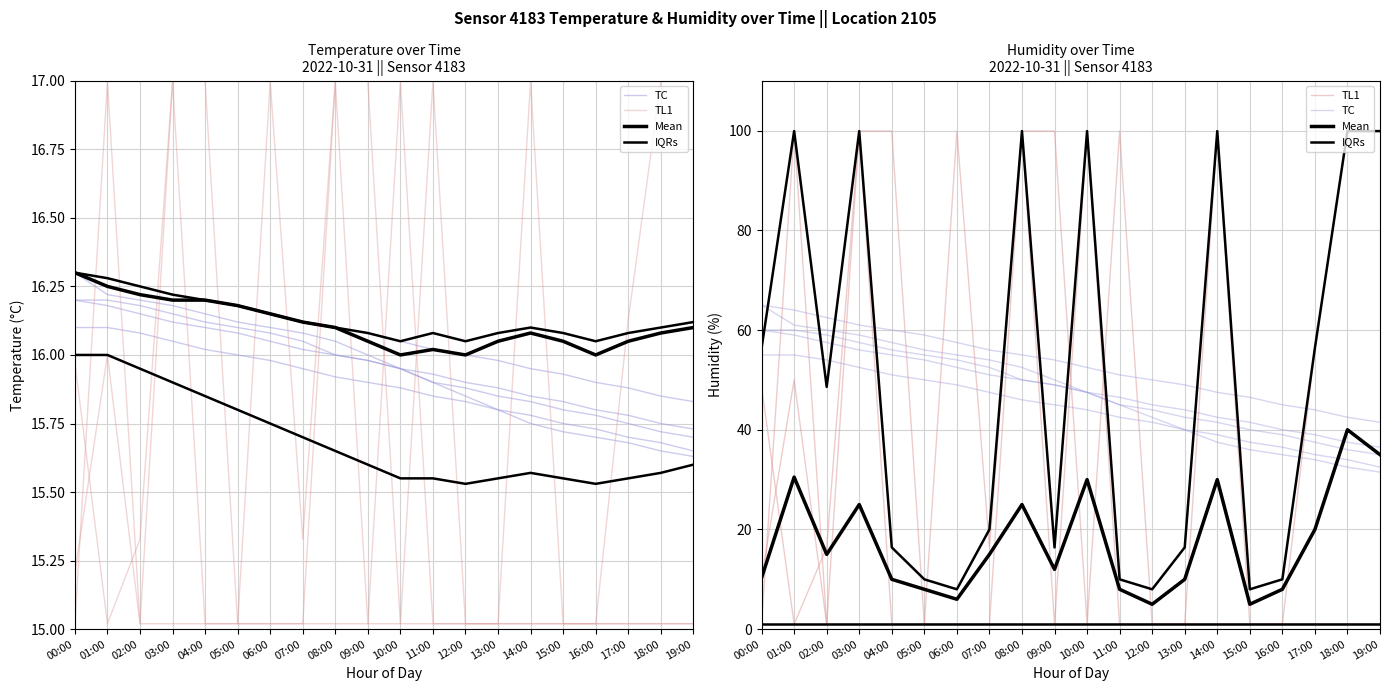

Which series has the largest total across all categories?

TC